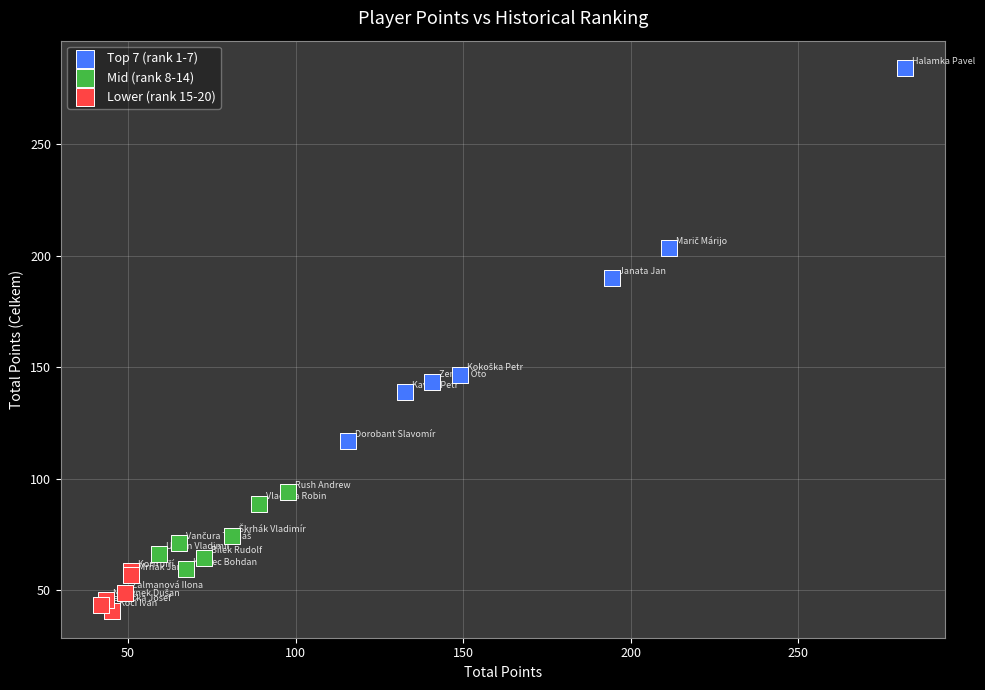

What are all the series names shown in the legend?

Top 7 (rank 1-7), Mid (rank 8-14), Lower (rank 15-20)